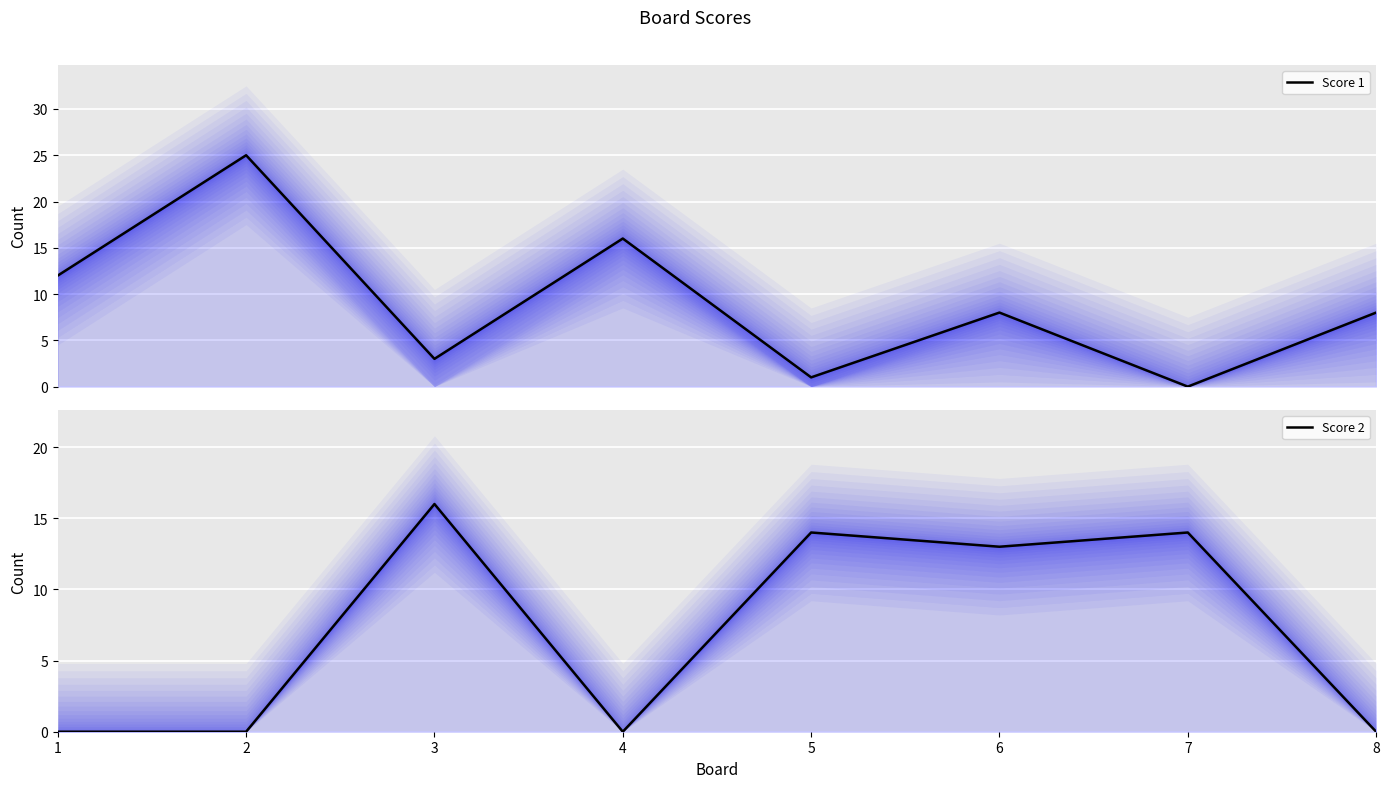

True or false: Score 1 has a value of 25 at 2.

True